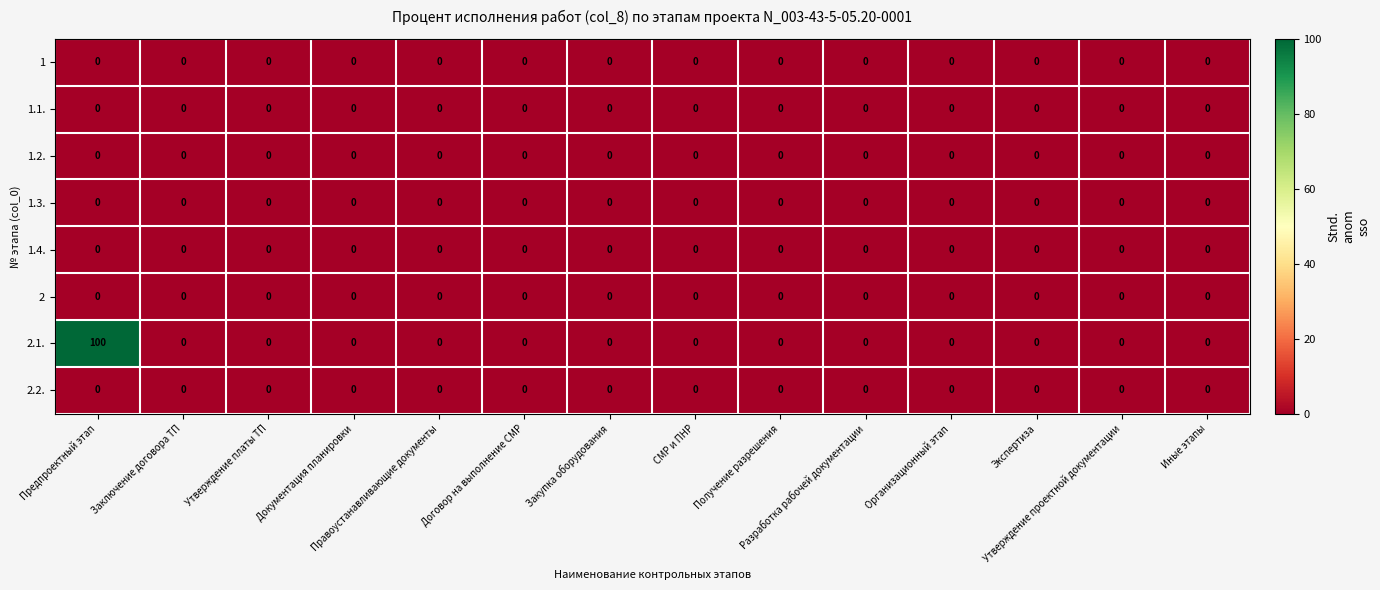

What is the maximum value shown in the chart?

100